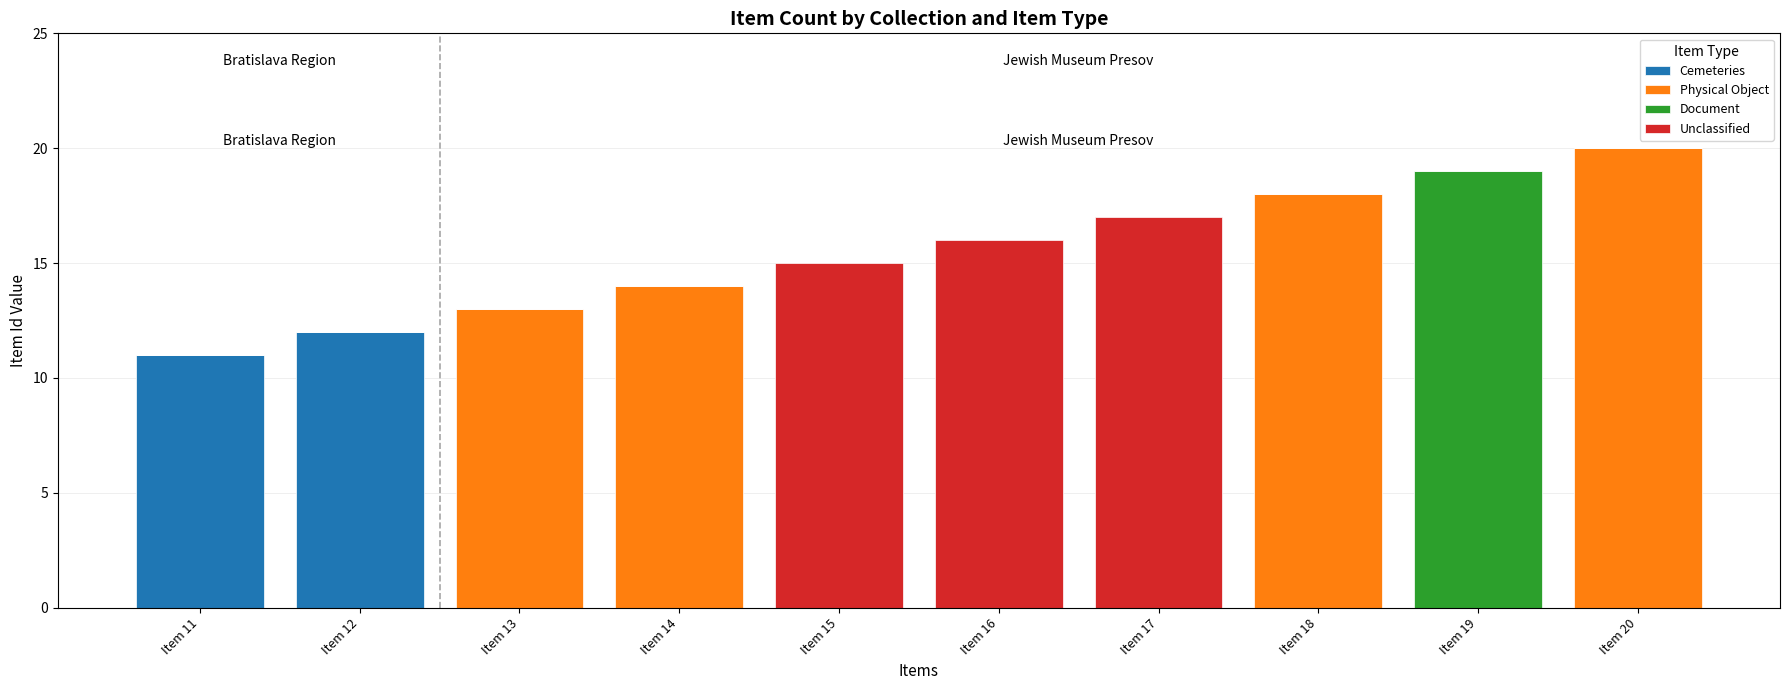

Is it true that Cemeteries equals 0 at Item 13?

True